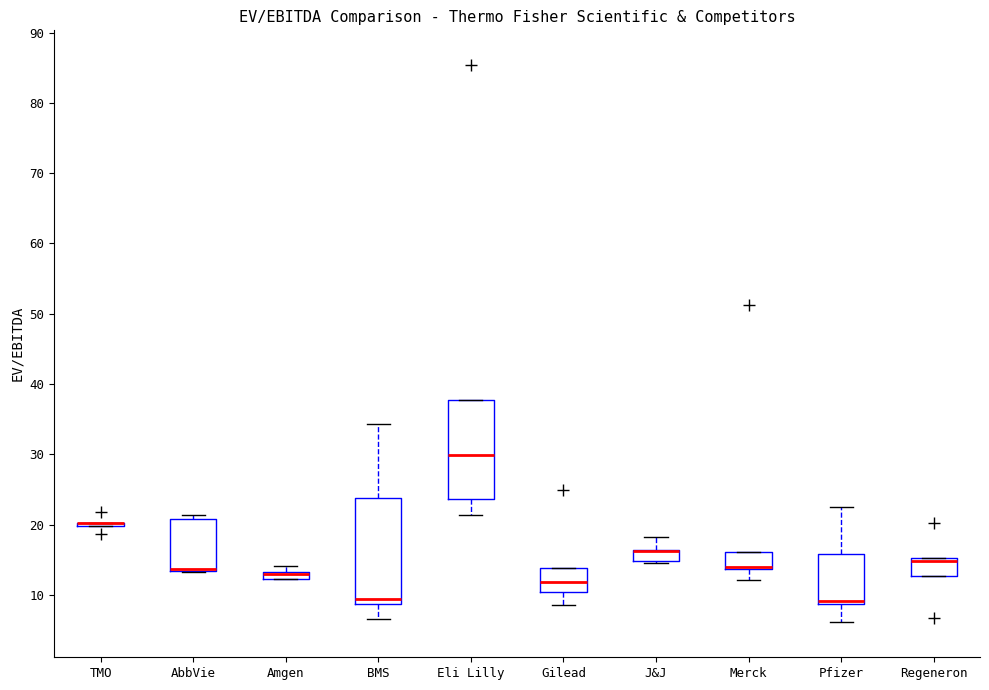

Which box is the tallest, from its lower edge to its upper edge?

BMS